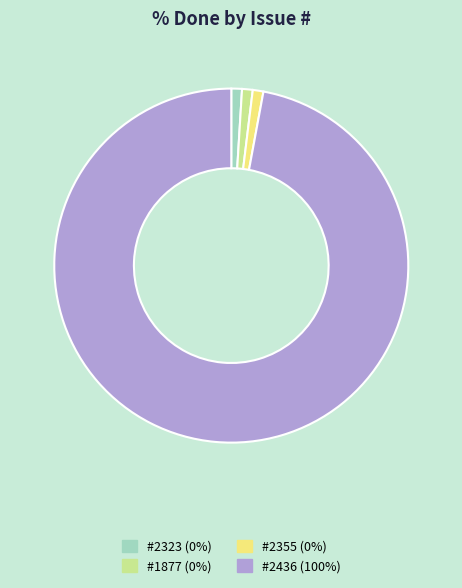

Does any single category account for the majority?

Yes